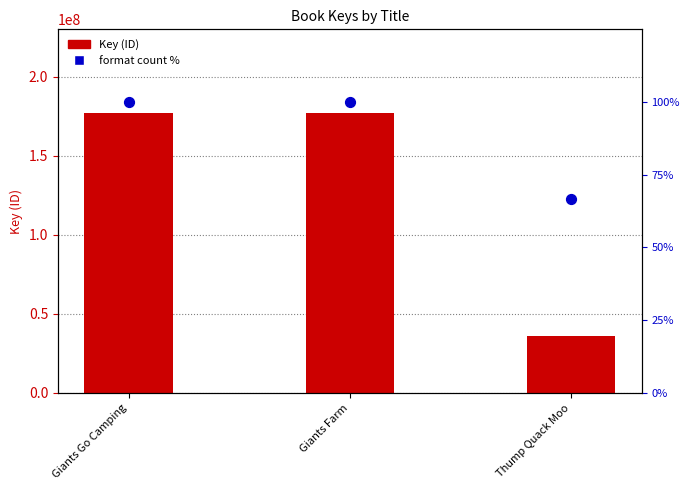

What are all the series names shown in the legend?

Key (ID), Format count %